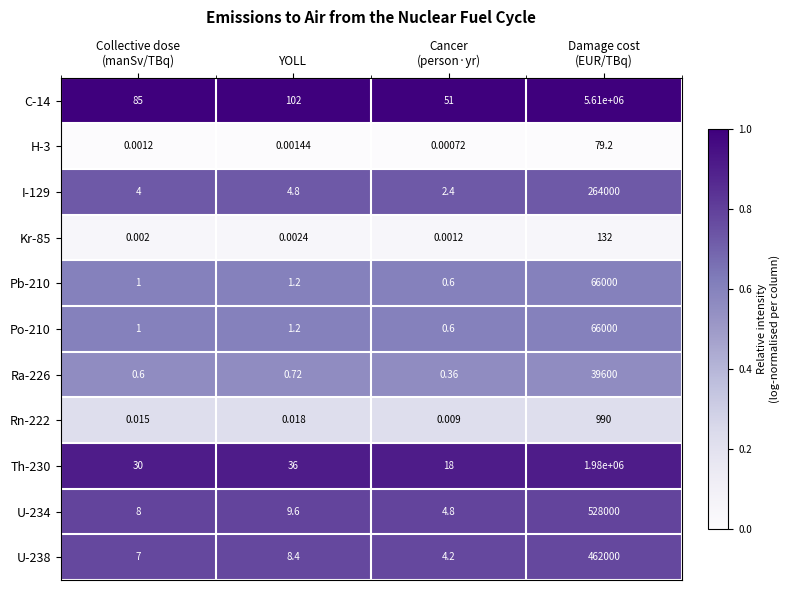

At which label is Ra-226 closest to 19800?

YOLL